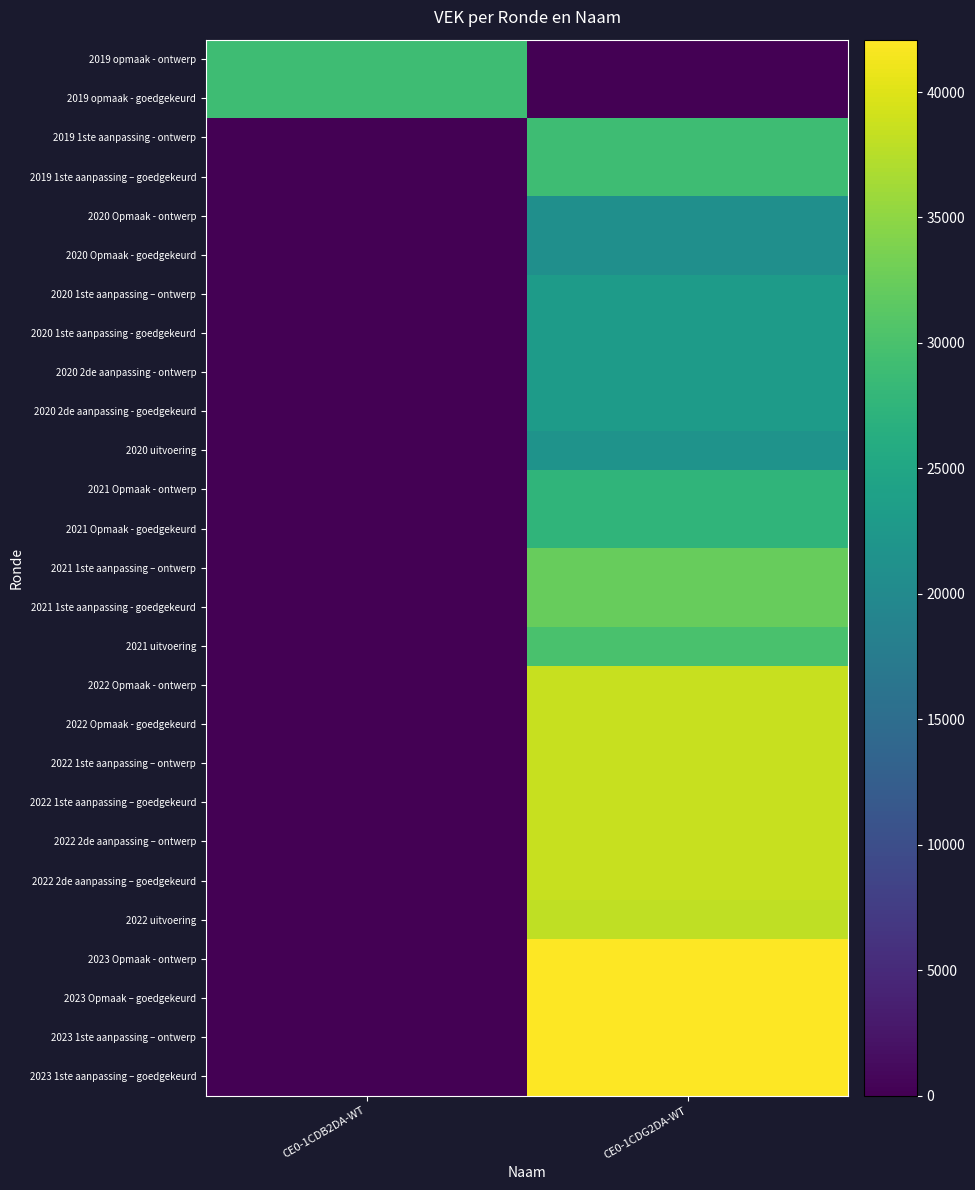

Which series has the largest range (max minus min)?

2023 Opmaak - ontwerp